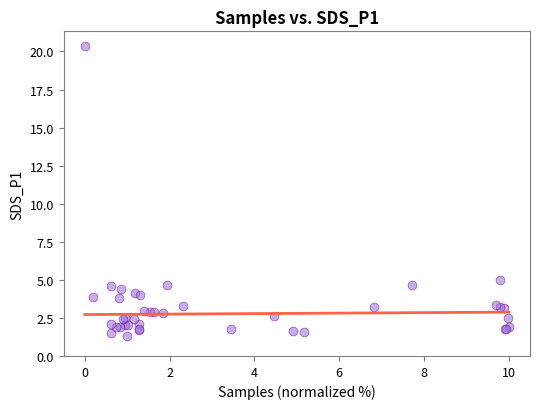

What Y value in the scatter plot is closest to 10?

5.0